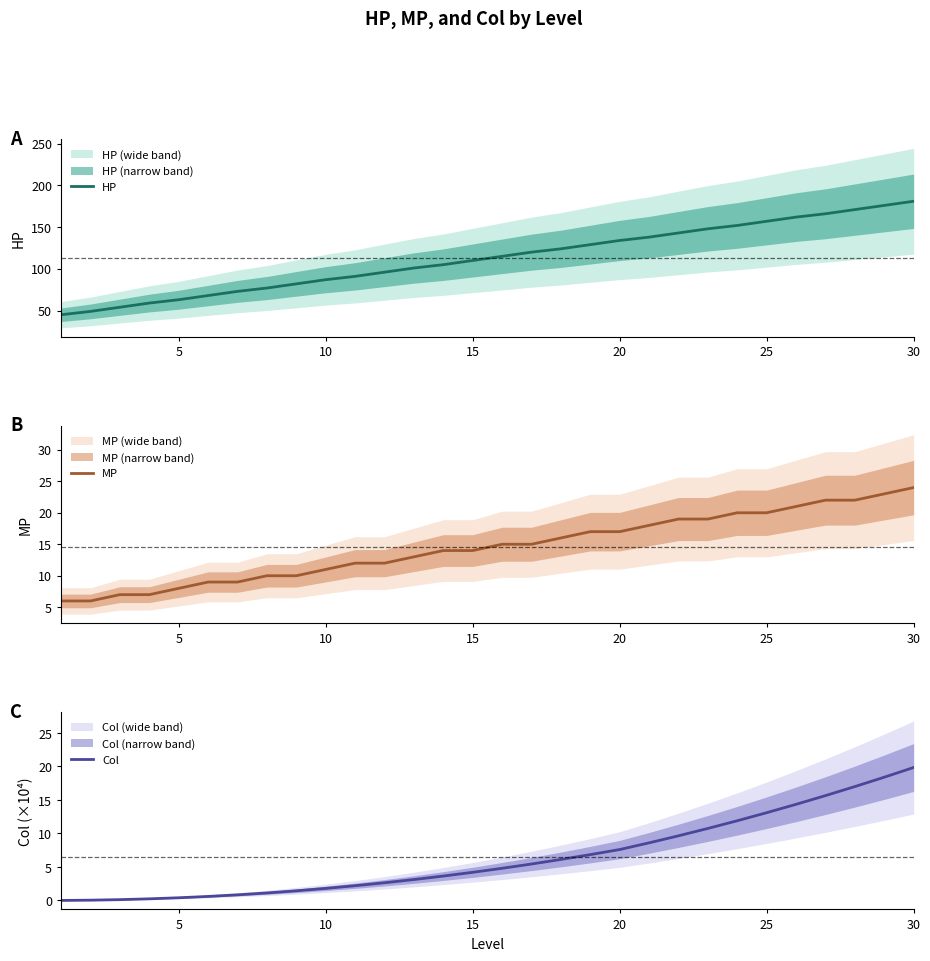

At which label does HP reach its peak?

30